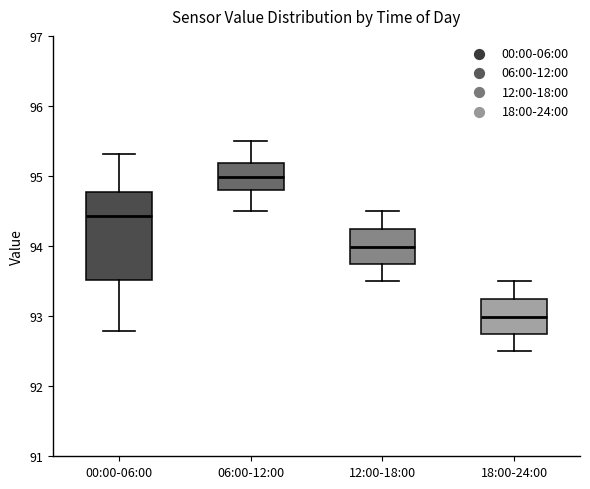

Where is the lower edge of the box for 06:00-12:00 on the y-axis? The values are not printed on the chart, so give them approximately, as read against the axis.

94.8